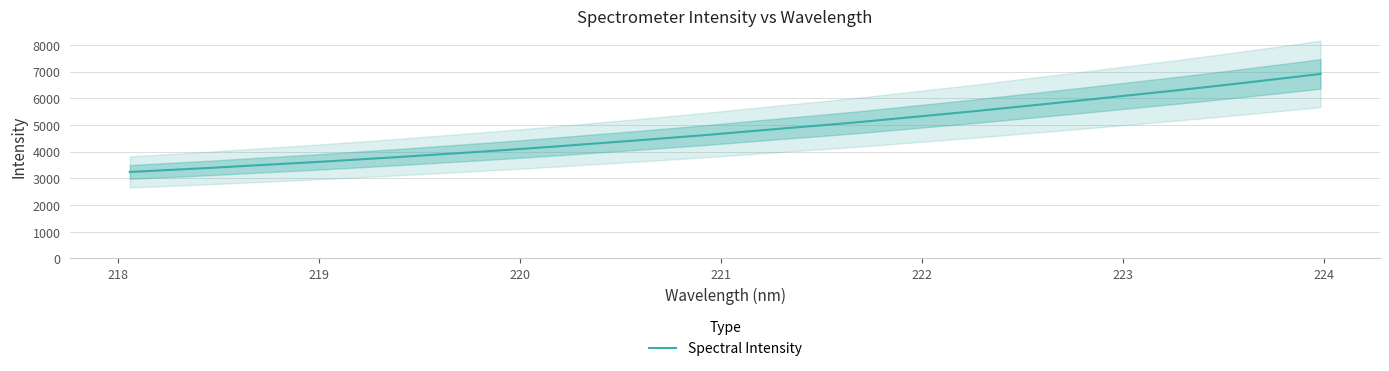

What is the sum of all values?

154339.4